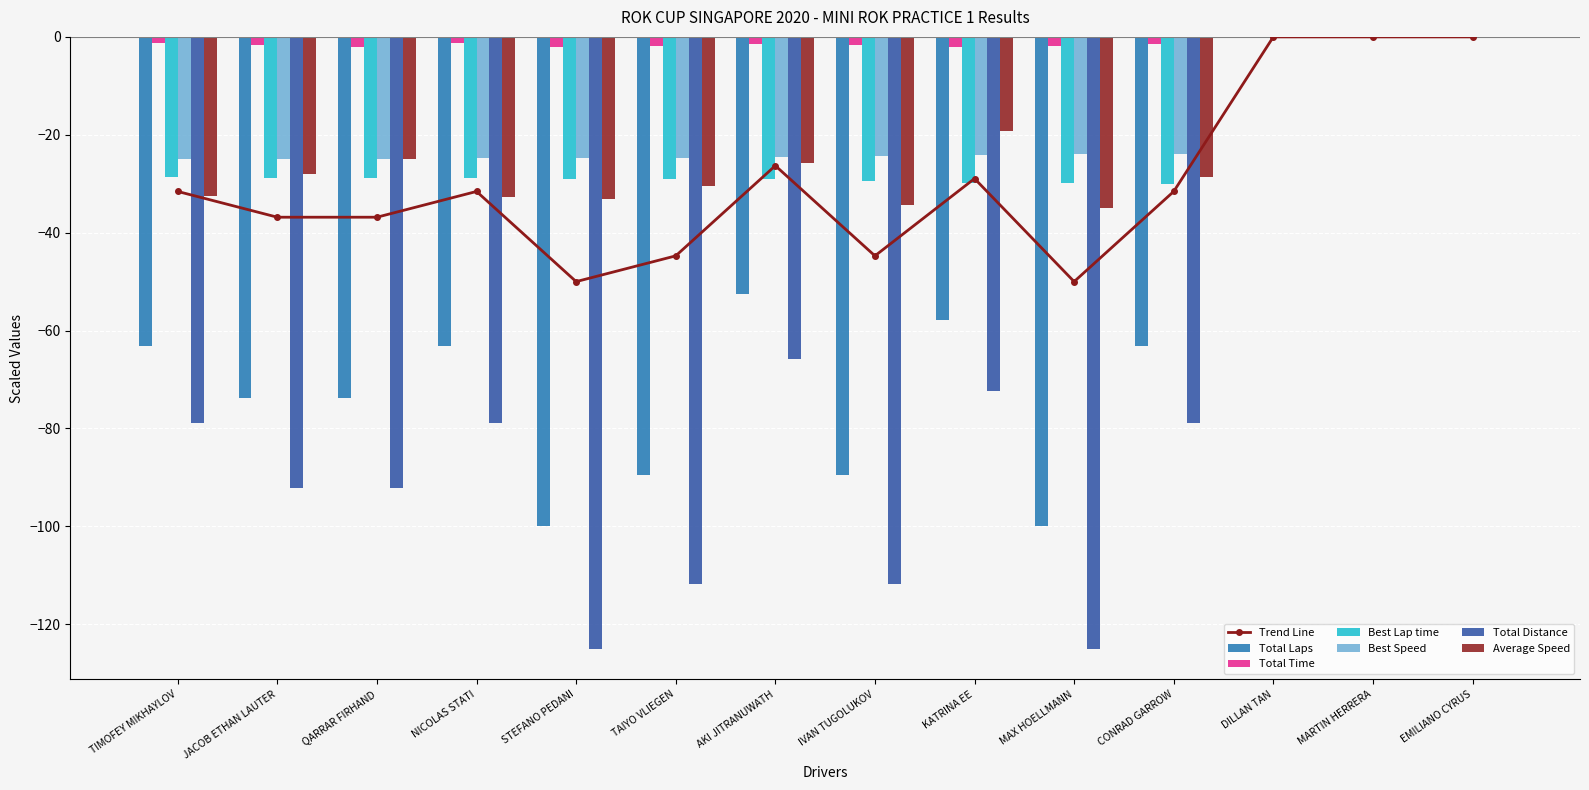

What is the total value across all series at JACOB ETHAN LAUTER?

-194.0